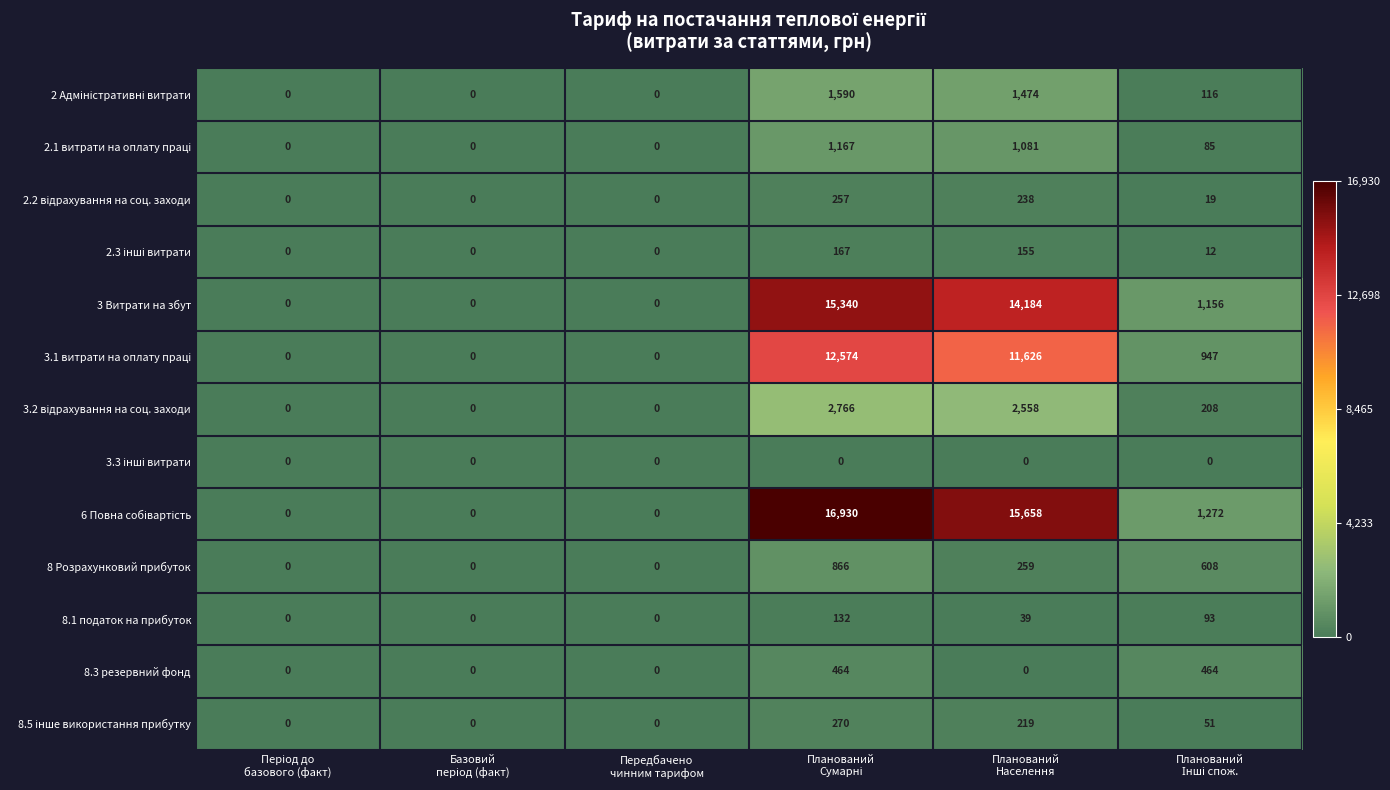

What is the difference between the maximum and minimum values in the 8 Розрахунковий прибуток series?

866